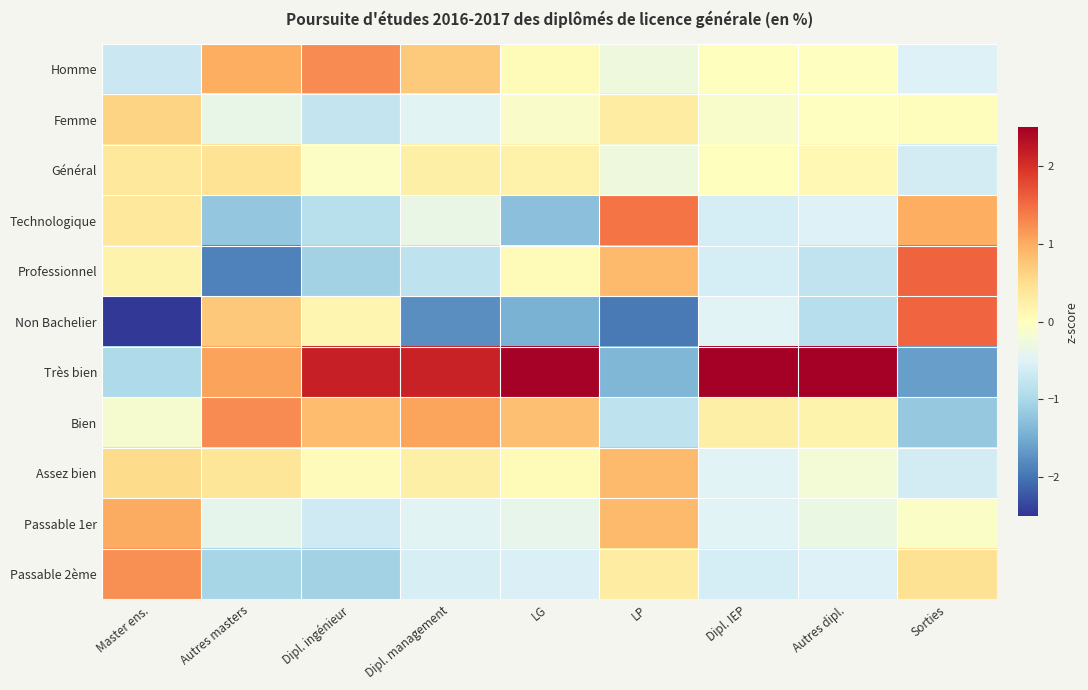

Which series has the widest spread of values?

Très bien